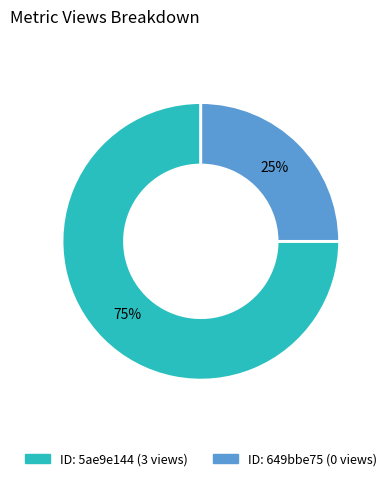

Count the number of slices in the pie.

2